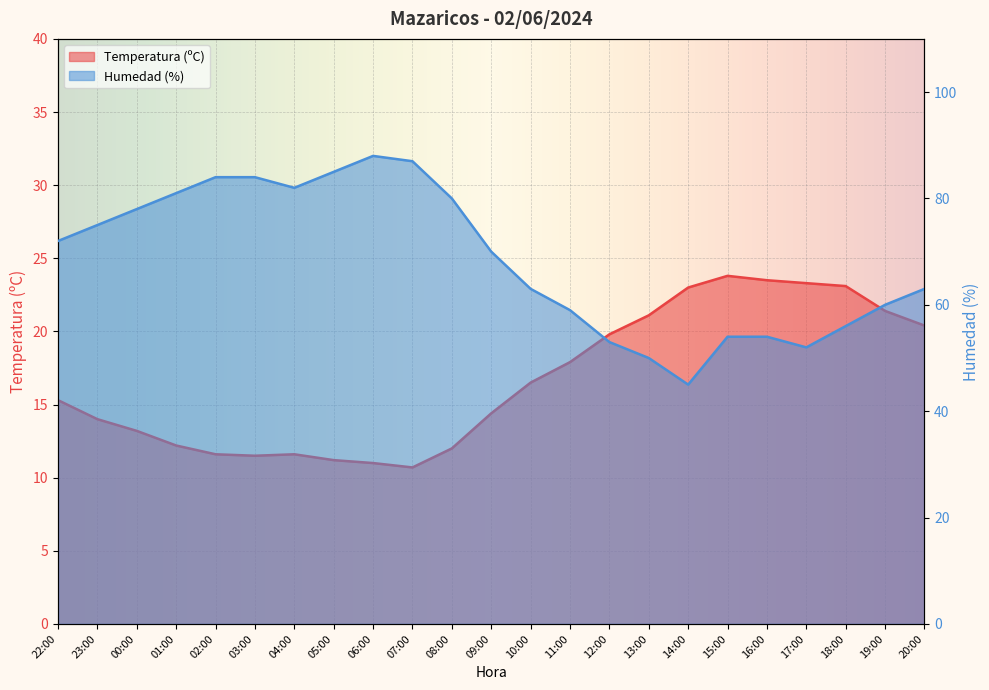

Which series has the largest total across all categories?

Humedad (%)